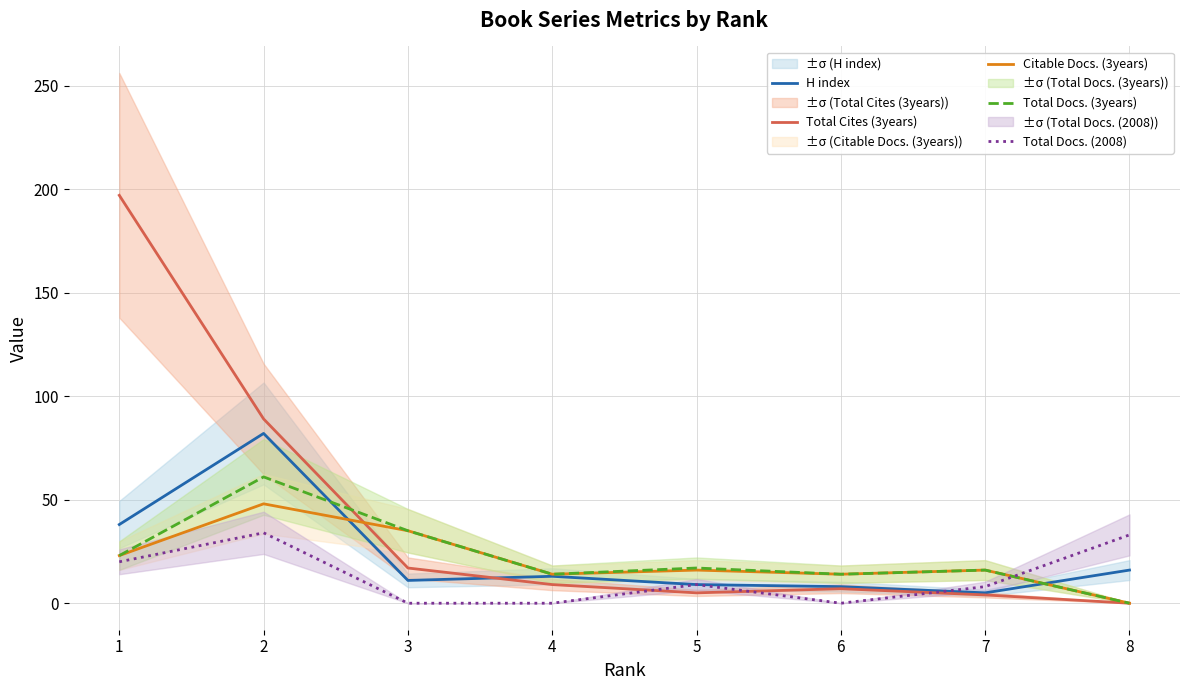

At which category is the sum across all series the highest?

2